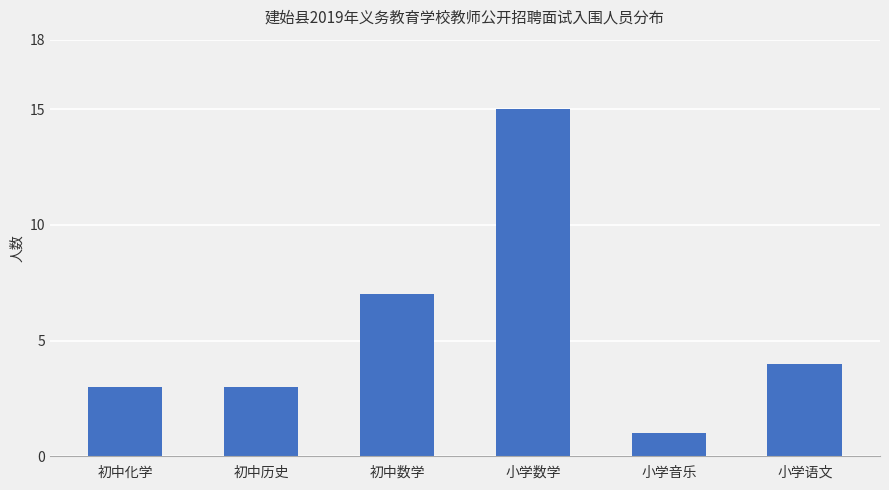

How many series are shown in this chart?

1